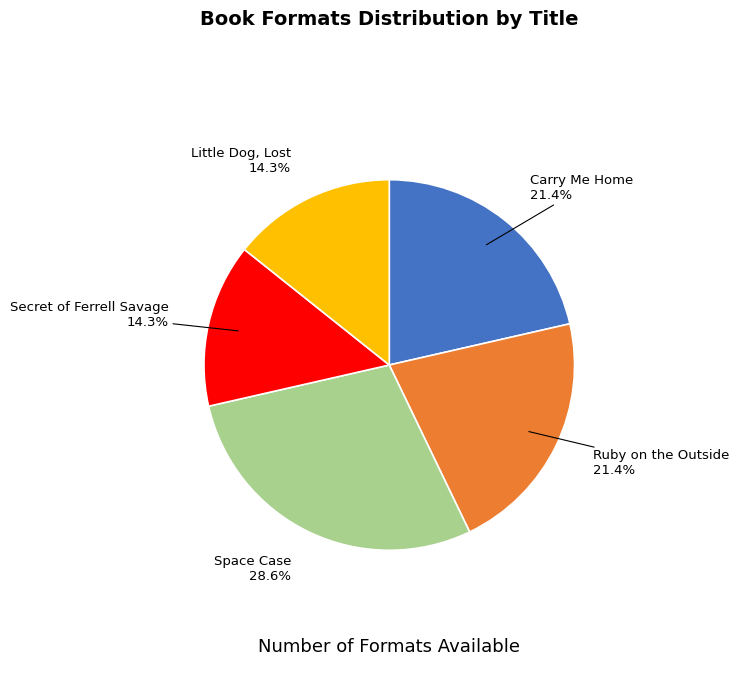

To the nearest percent, what is the average slice percentage?

20%